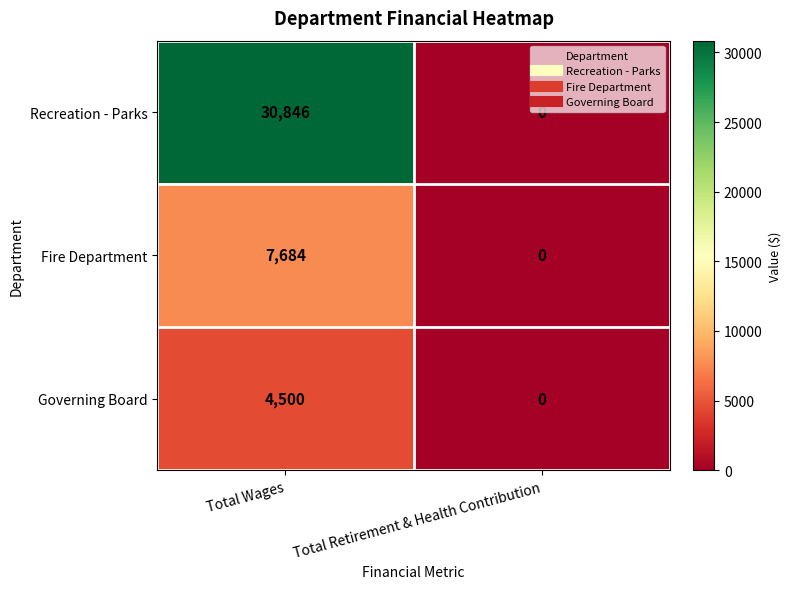

What value does the Governing Board series have at Total Wages?

4500